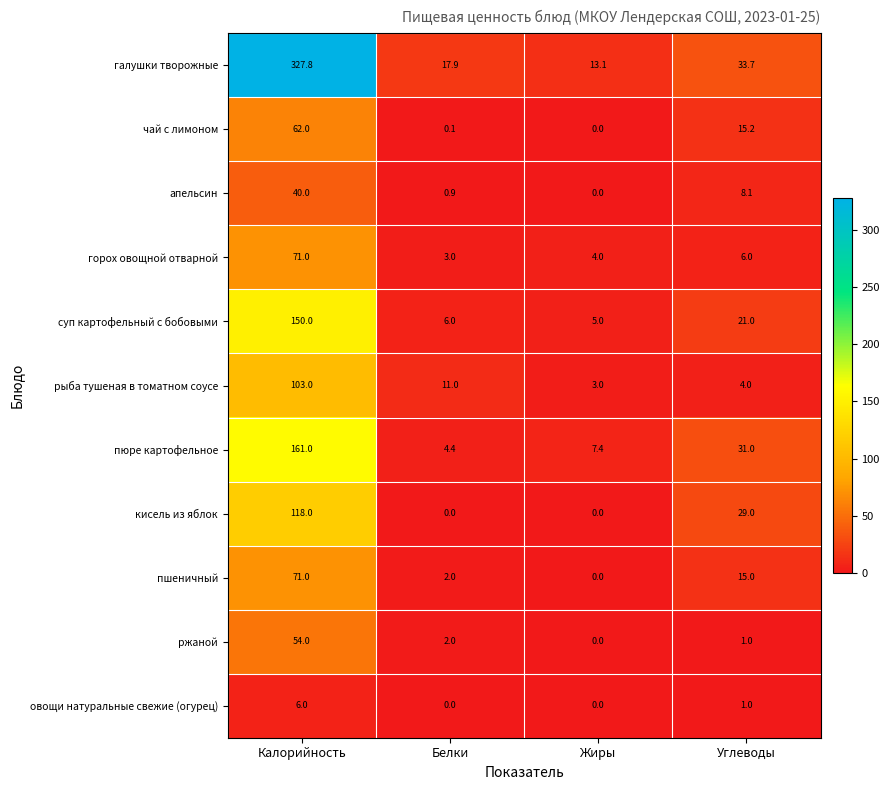

What is the difference between the пюре картофельное values at Жиры and Калорийность?

153.6